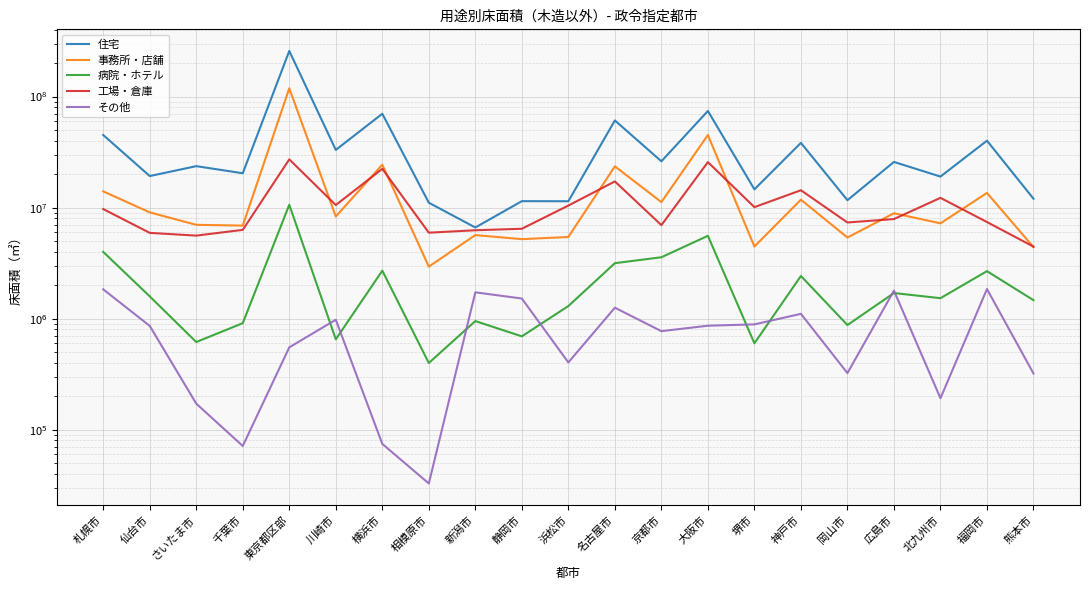

At which label does 病院・ホテル first exceed 1529214?

札幌市